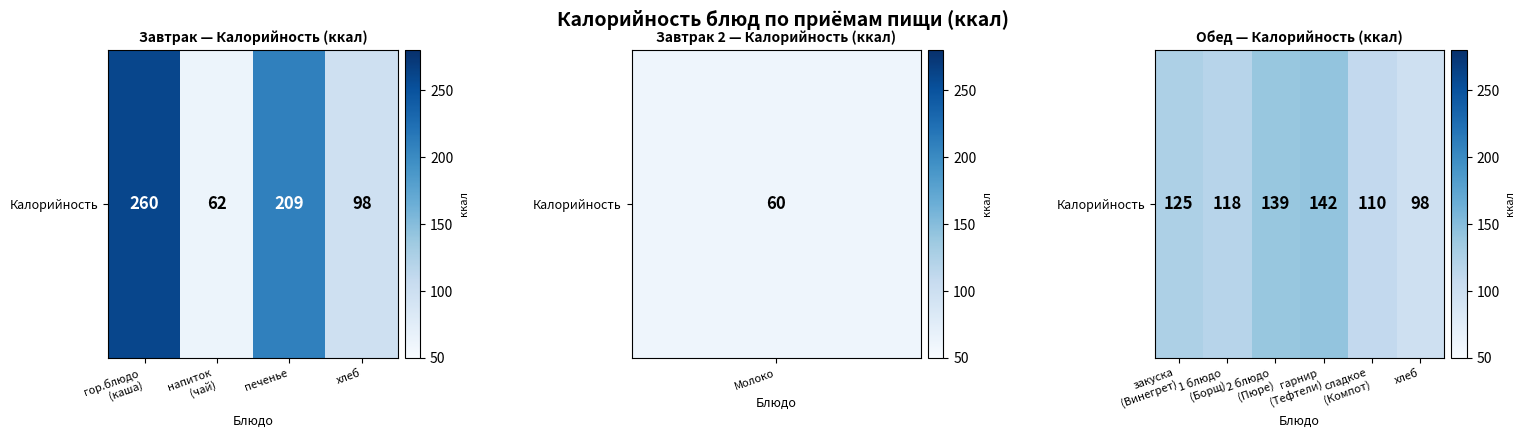

Is it true that the value at сладкое (Компот) is 48?

False